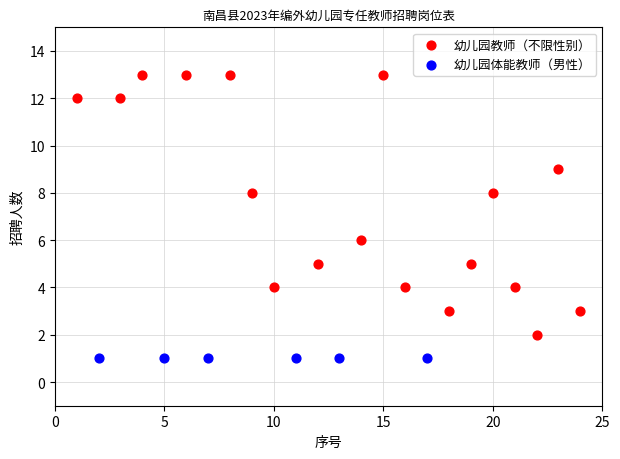

Which series reaches the maximum Y coordinate?

幼儿园教师（不限性别）